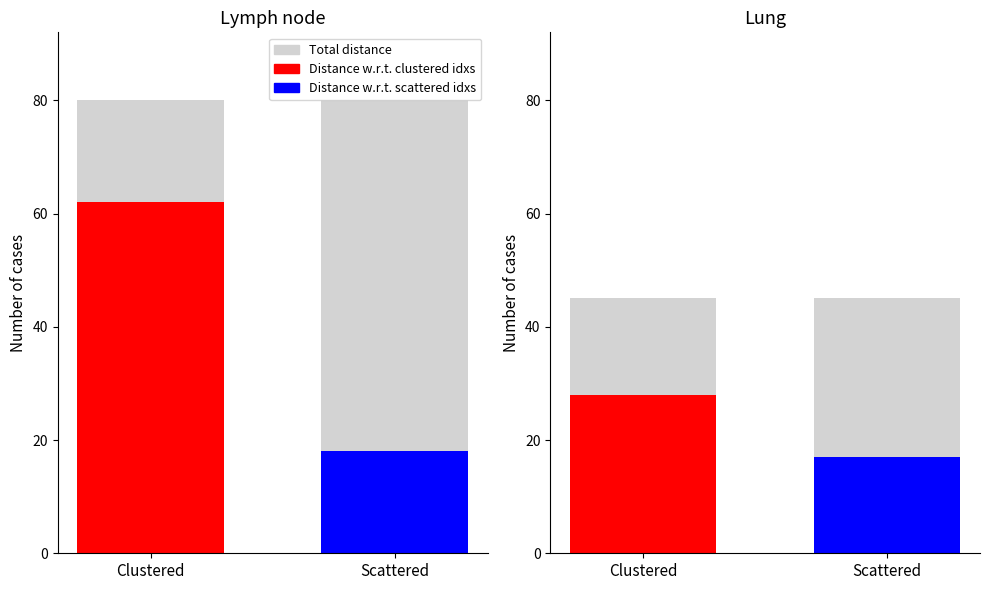

What is the greatest value displayed?

80